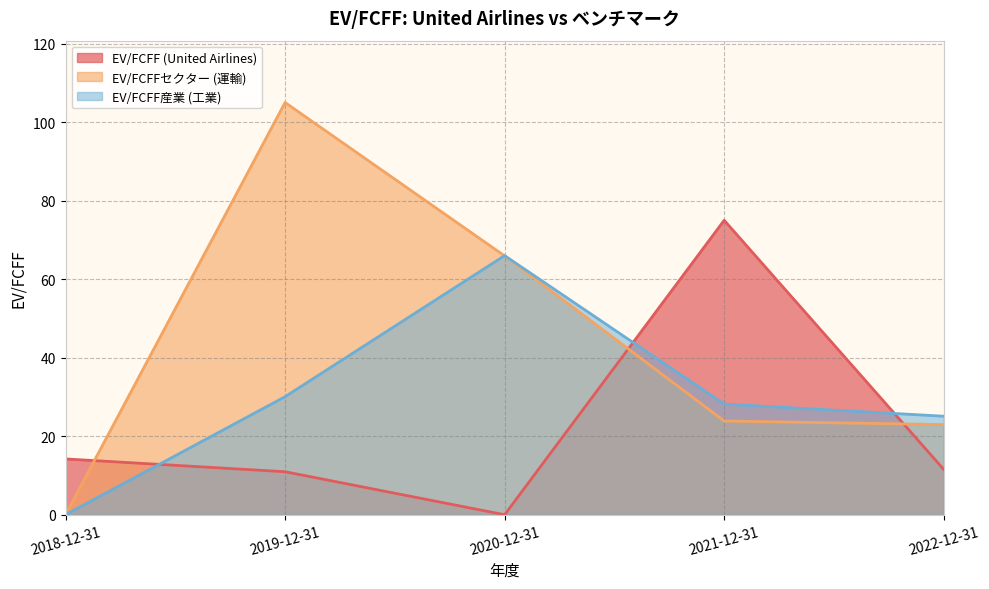

Between 2021-12-31 and 2019-12-31, which is larger?

2021-12-31